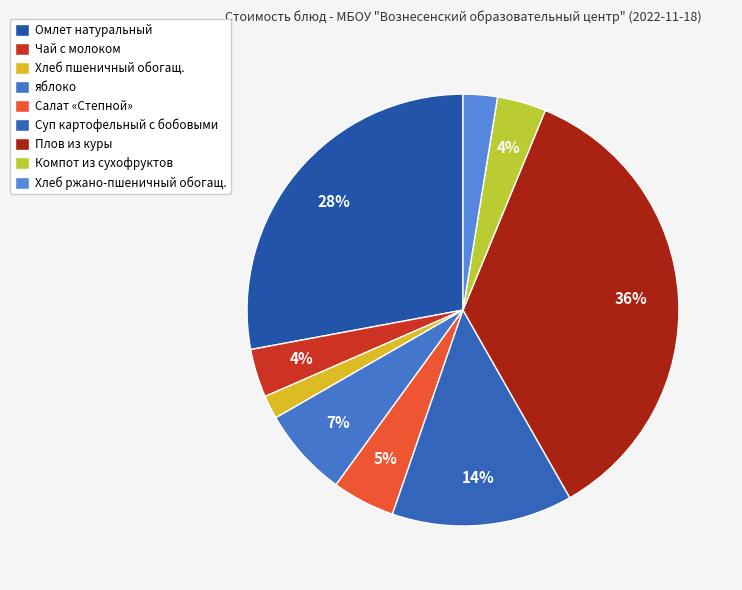

Do яблоко and Салат «Степной» together represent more than half of the pie?

No